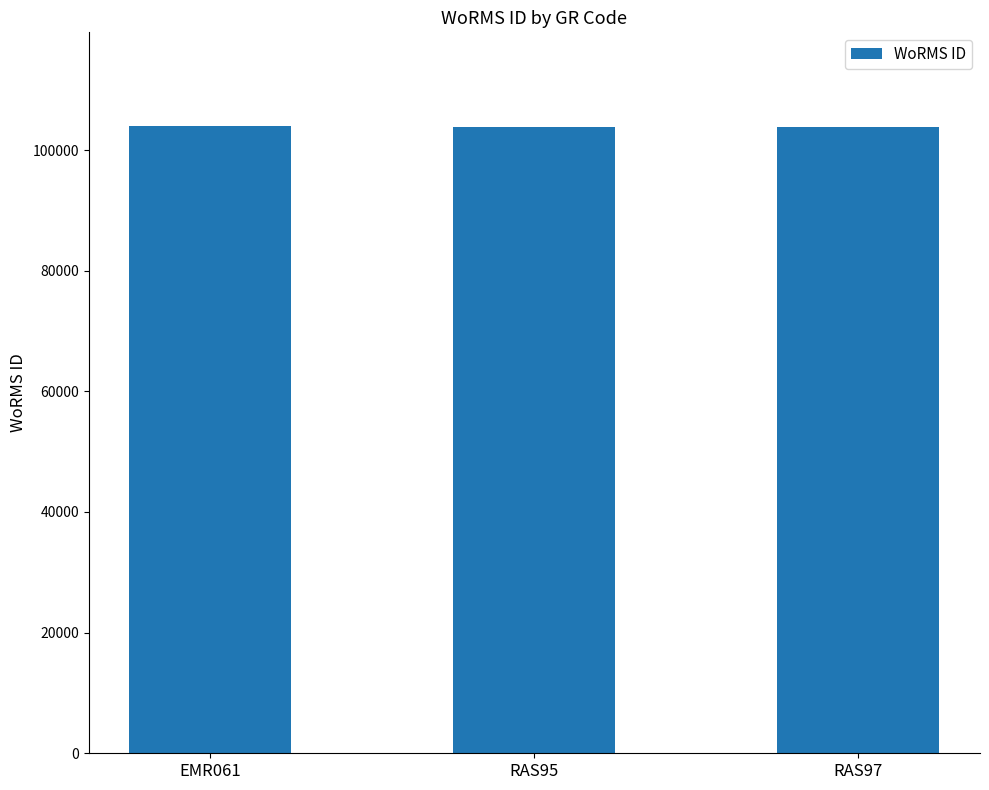

What is the difference between the maximum and minimum values?

67